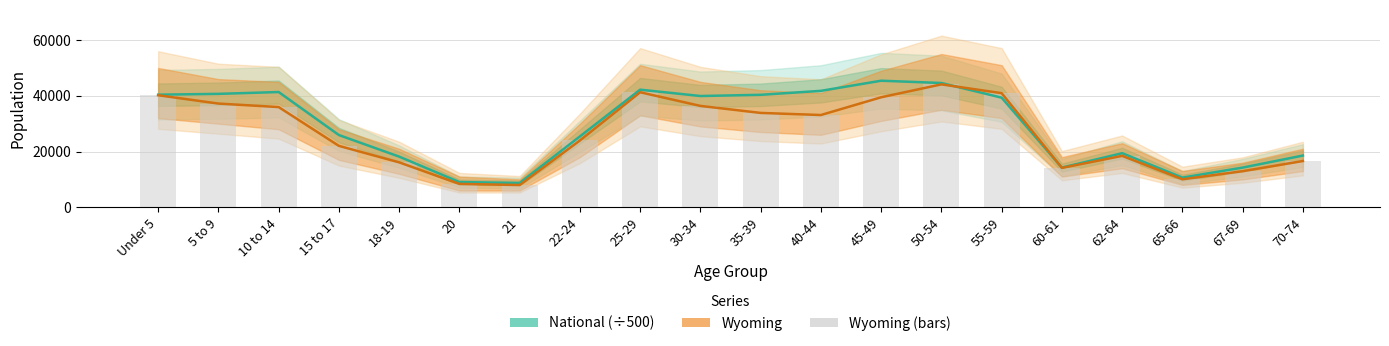

What is the difference between the maximum and minimum values in the Wyoming series?

36131.0